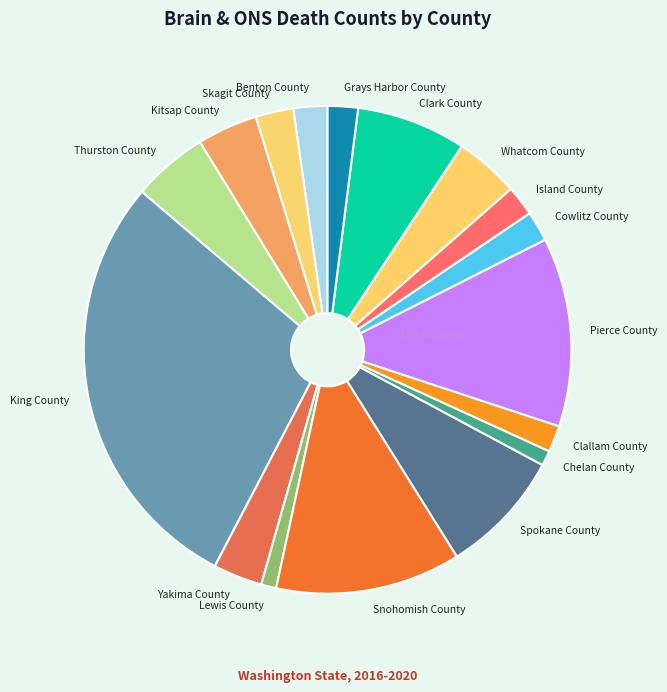

Do Island County and Chelan County together represent more than half of the pie?

No